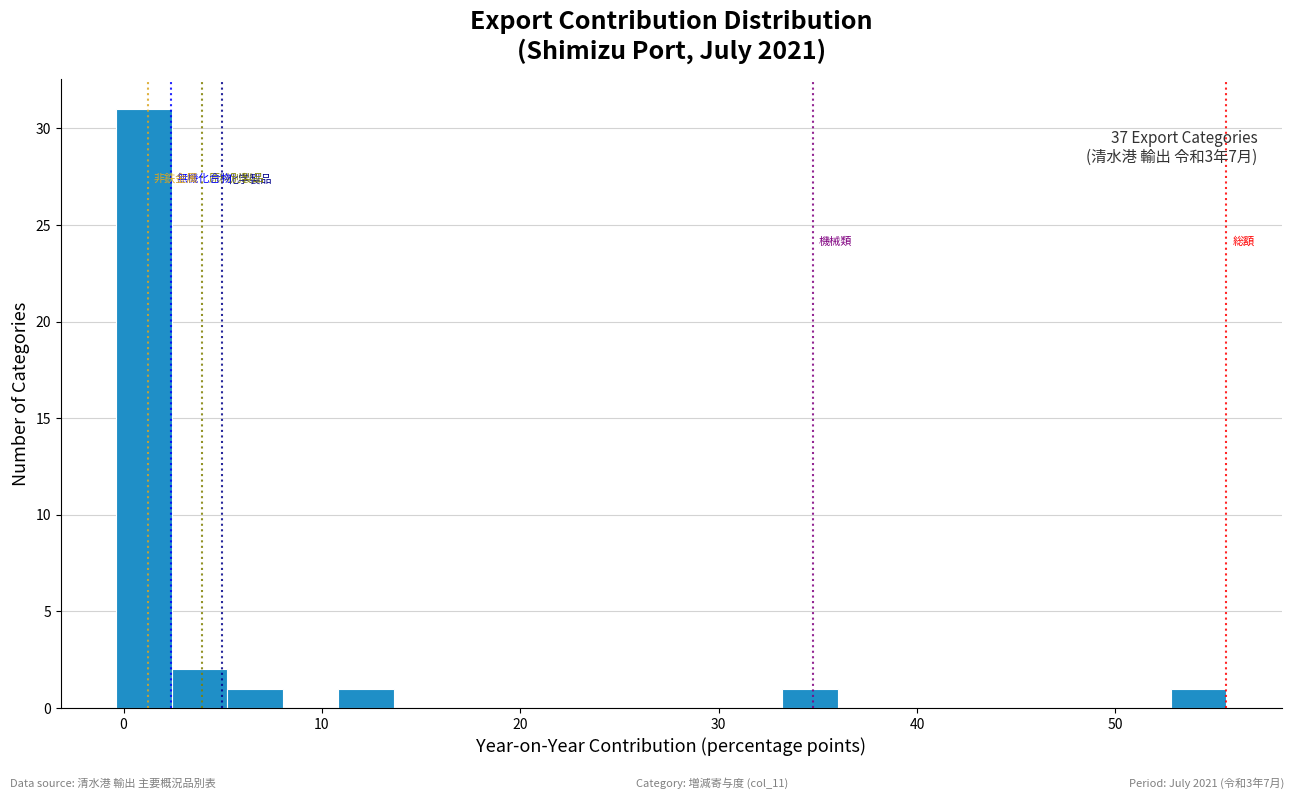

Read against the x-axis, roughly where is the centre of the tallest bar?

1